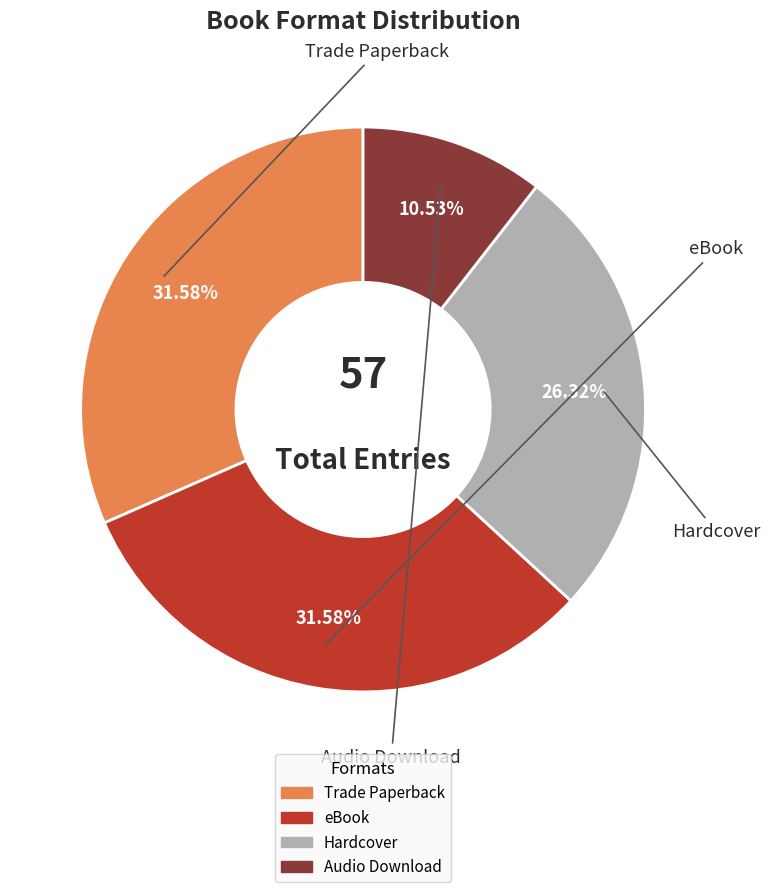

Between Trade Paperback and Hardcover, which is larger?

Trade Paperback